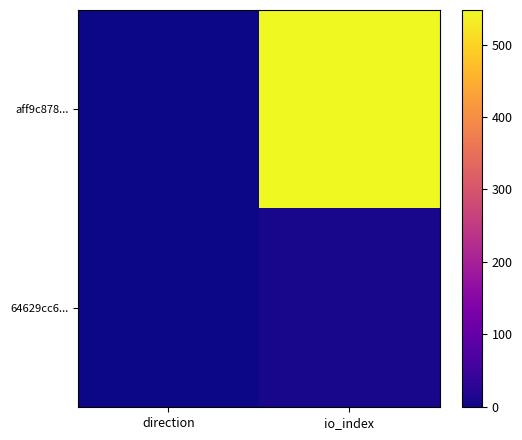

Reading left to right, transcribe all the data shown in this chart.

aff9c878...: direction=-1	io_index=548
64629cc6...: direction=1	io_index=9